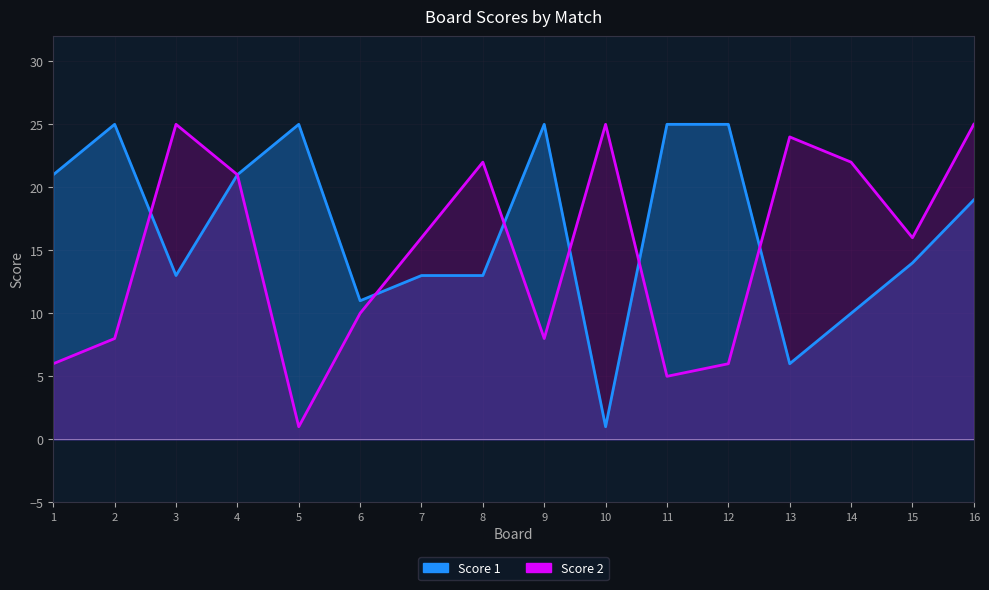

What is the sum of all Score 2 values?

240